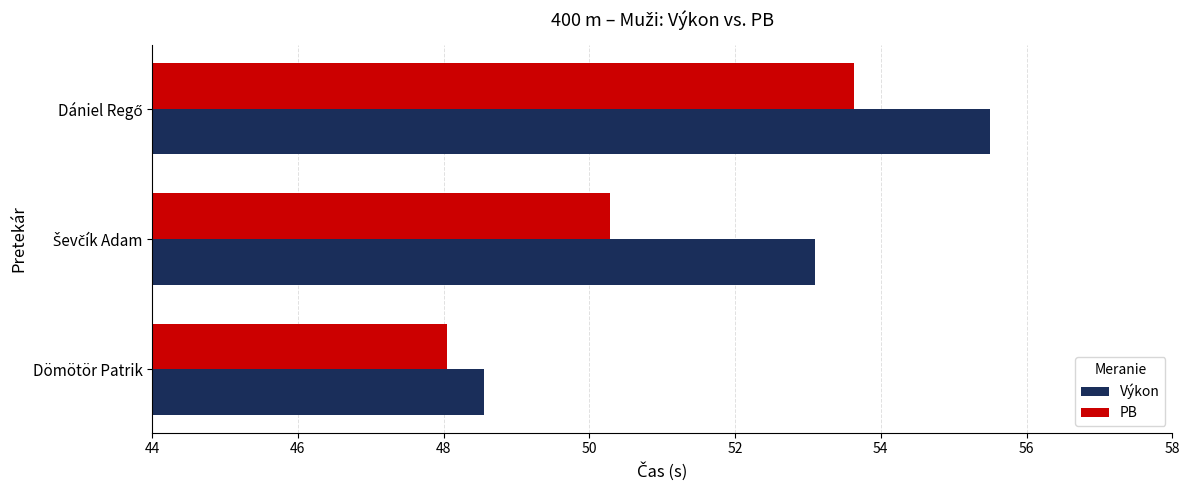

How many data points in Výkon are less than 53?

1